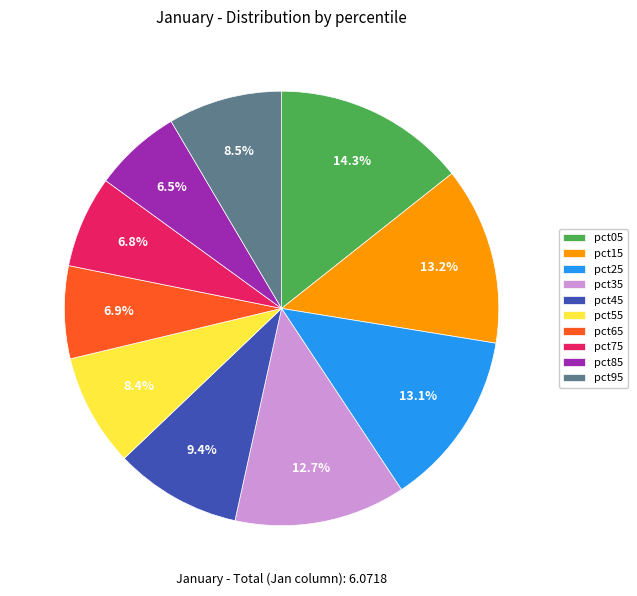

What percentage is the pct65 slice, to the nearest percent?

7%